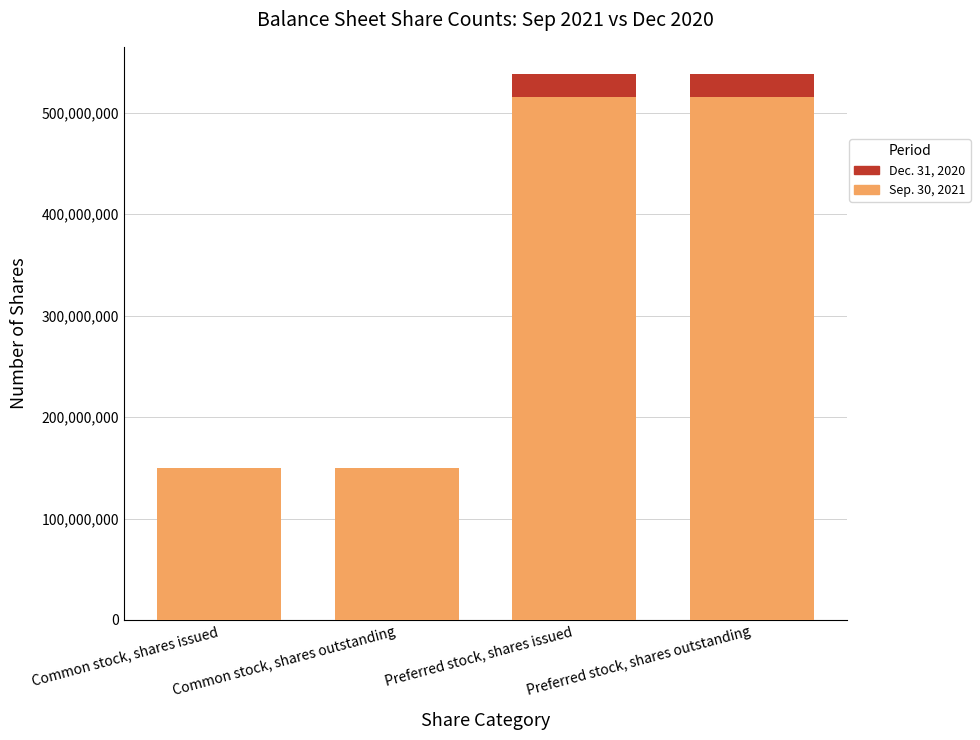

How many bars are there in total?

8